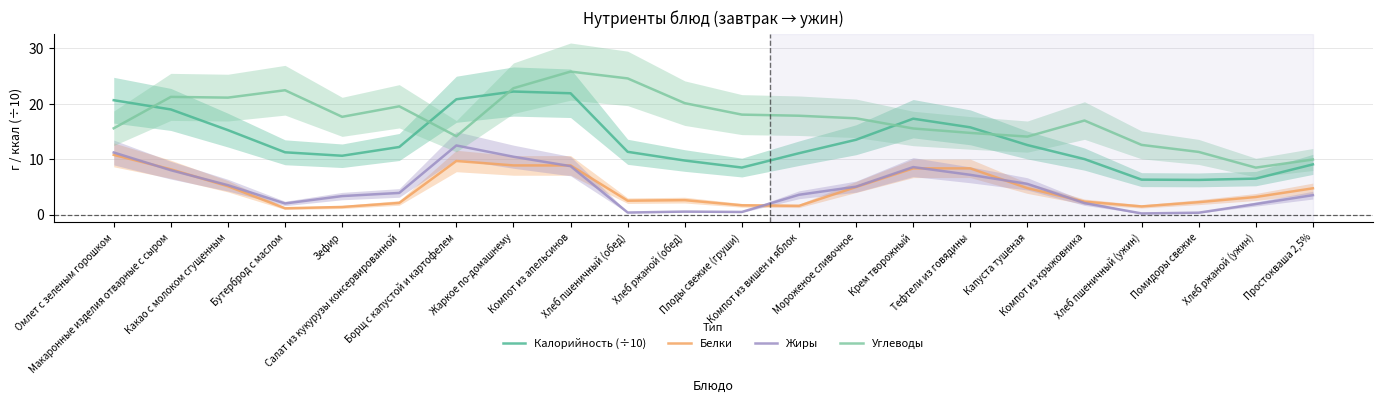

What is the highest value of the Углеводы series?

25.8